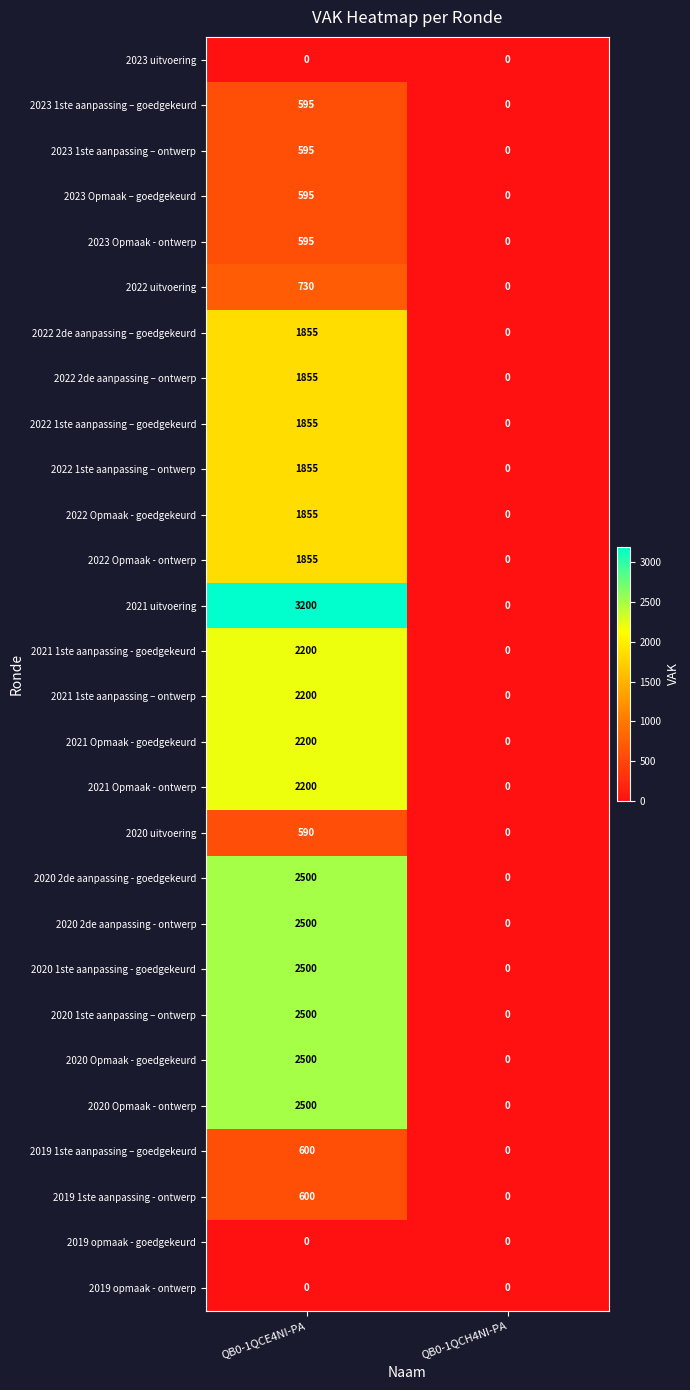

At how many categories does at least one series exceed 396?

1